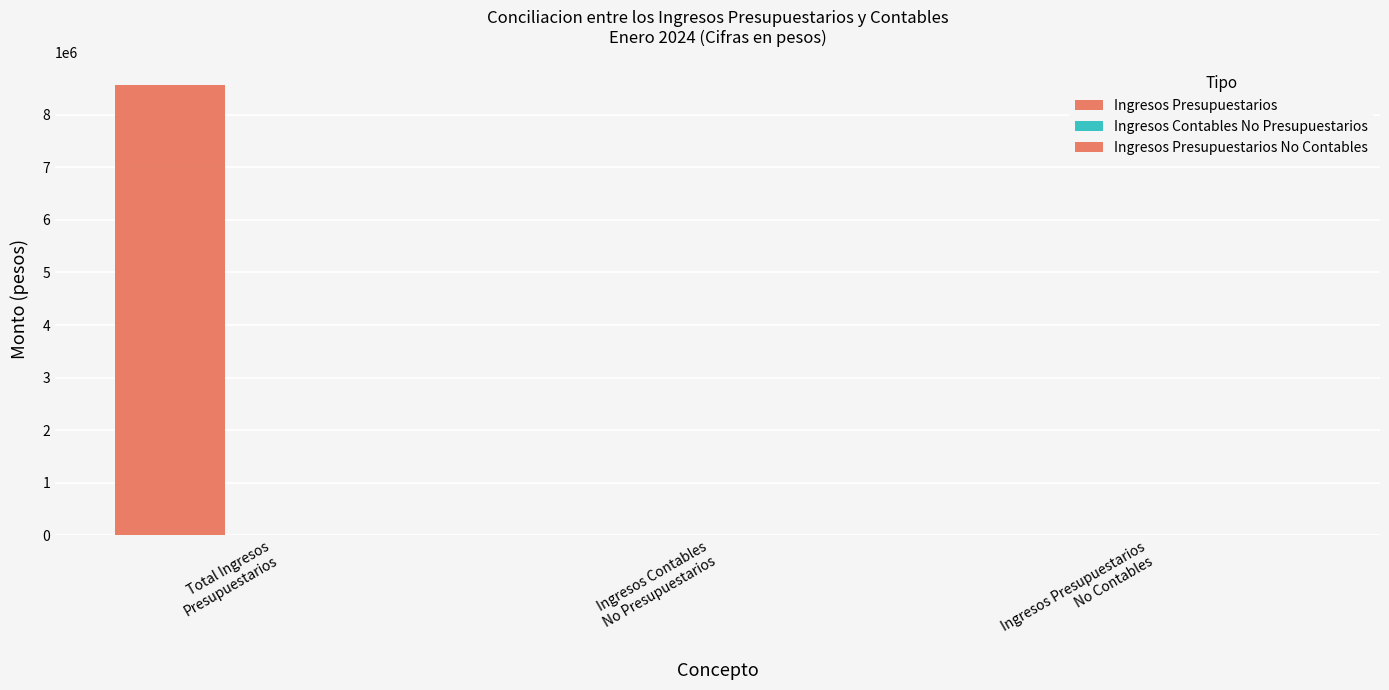

How many data points does each series have?

3